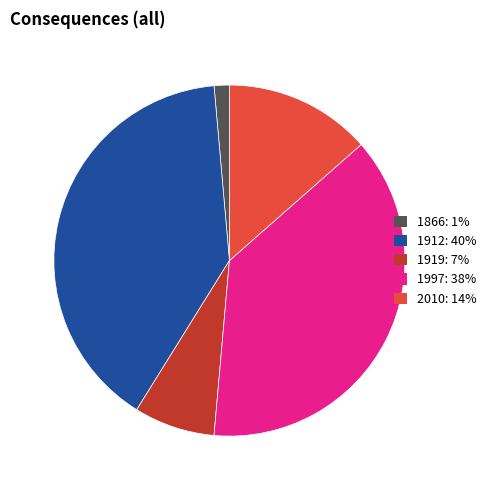

Approximately how many times larger is the value at 1912 compared to 1866?

28.4